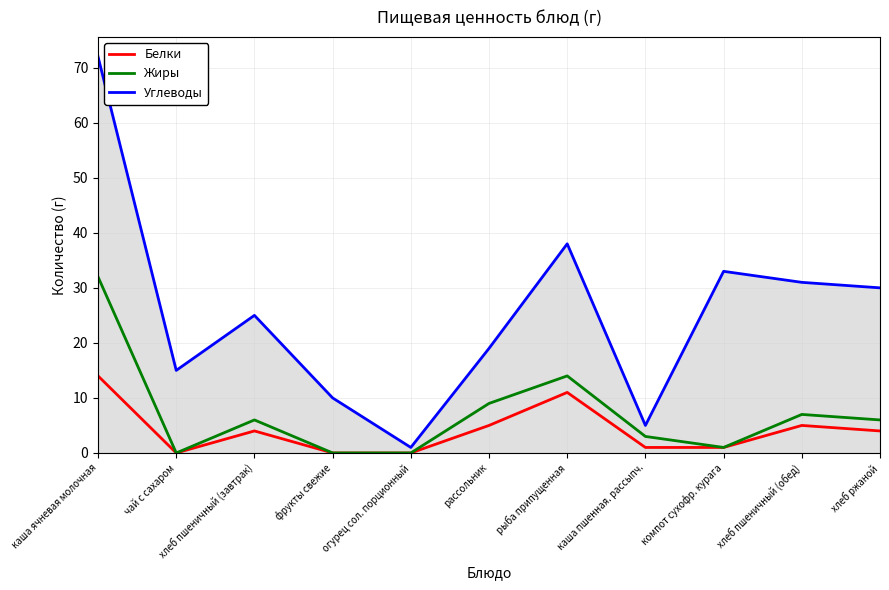

Rank the categories by Углеводы value from lowest to highest.

огурец сол. порционный, каша пшенная. рассыпч., фрукты свежие, чай с сахаром, рассольник, хлеб пшеничный (завтрак), хлеб ржаной, хлеб пшеничный (обед), компот сухофр. курага, рыба припущенная, каша ячневая молочная